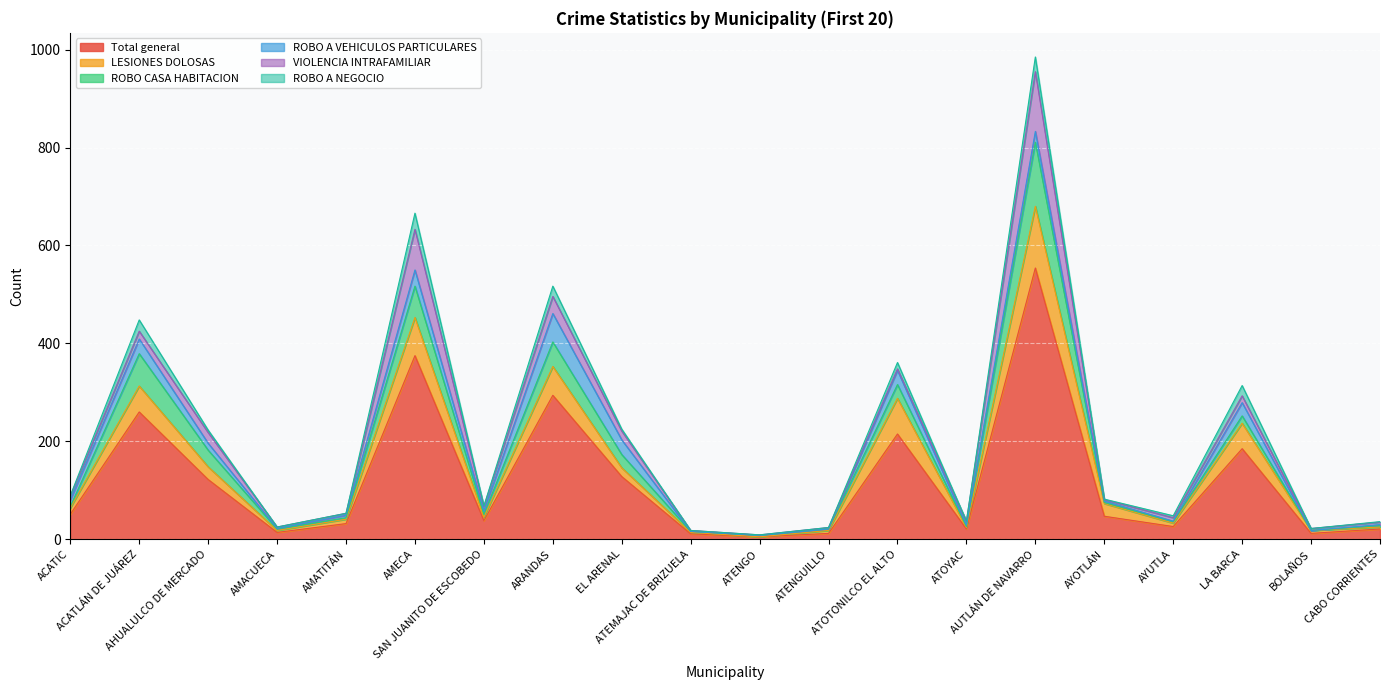

Which series has the largest range (max minus min)?

Total general